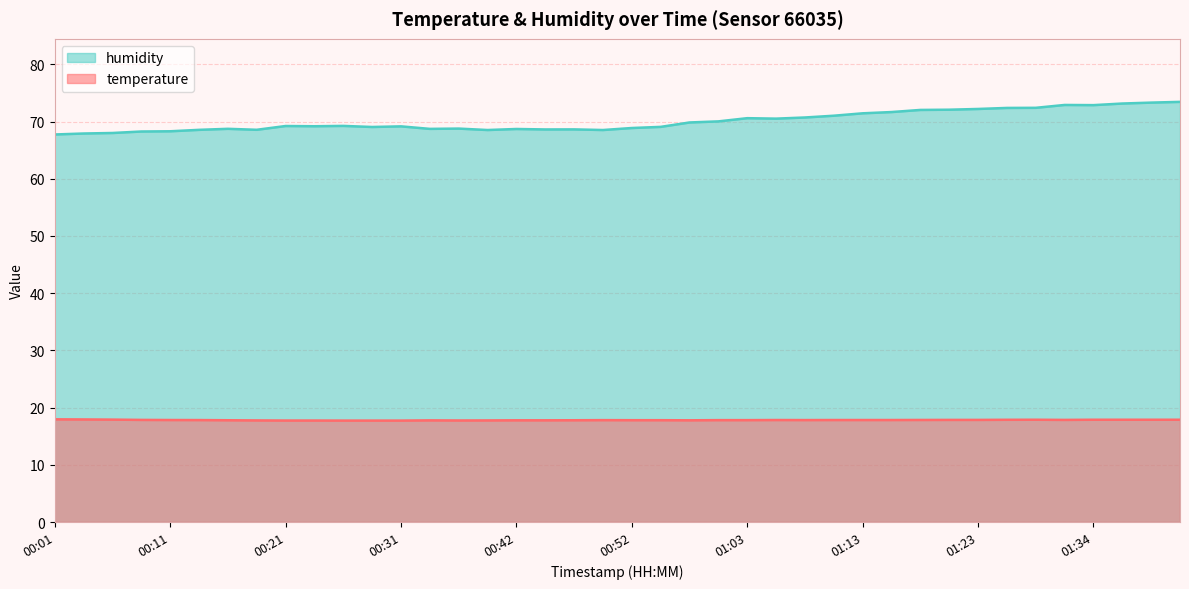

Reading left to right, transcribe all the data shown in this chart.

temperature: 00:01=17.9	00:03=17.9	00:06=17.9	00:08=17.9	00:11=17.8	00:13=17.8	00:16=17.8	00:19=17.8	00:21=17.7	00:24=17.7	00:26=17.7	00:29=17.7	00:31=17.7	00:34=17.8	00:36=17.8	00:39=17.8	00:42=17.8	00:44=17.8	00:47=17.8	00:50=17.8	00:52=17.8	00:55=17.8	00:57=17.8	01:00=17.8	01:03=17.8	01:05=17.8	01:08=17.8	01:11=17.8	01:13=17.8	01:16=17.8	01:18=17.8	01:21=17.9	01:23=17.9	01:26=17.9	01:29=17.9	01:31=17.9	01:34=17.9	01:37=17.9	01:39=17.9	01:42=17.9
humidity: 00:01=67.7	00:03=67.9	00:06=68.0	00:08=68.3	00:11=68.3	00:13=68.5	00:16=68.7	00:19=68.6	00:21=69.2	00:24=69.2	00:26=69.2	00:29=69.0	00:31=69.2	00:34=68.7	00:36=68.8	00:39=68.5	00:42=68.7	00:44=68.6	00:47=68.6	00:50=68.5	00:52=68.9	00:55=69.1	00:57=69.8	01:00=70.0	01:03=70.6	01:05=70.5	01:08=70.7	01:11=71.0	01:13=71.4	01:16=71.7	01:18=72.0	01:21=72.1	01:23=72.2	01:26=72.4	01:29=72.4	01:31=72.9	01:34=72.9	01:37=73.2	01:39=73.3	01:42=73.4